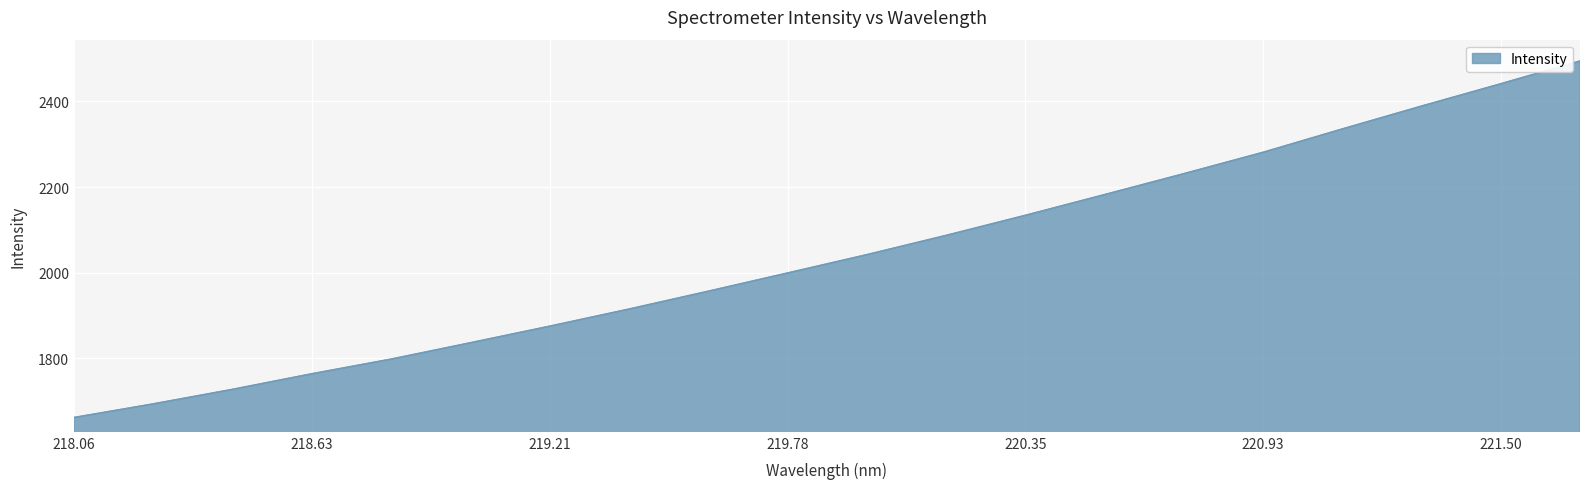

What is the maximum value shown in the chart?

2494.1